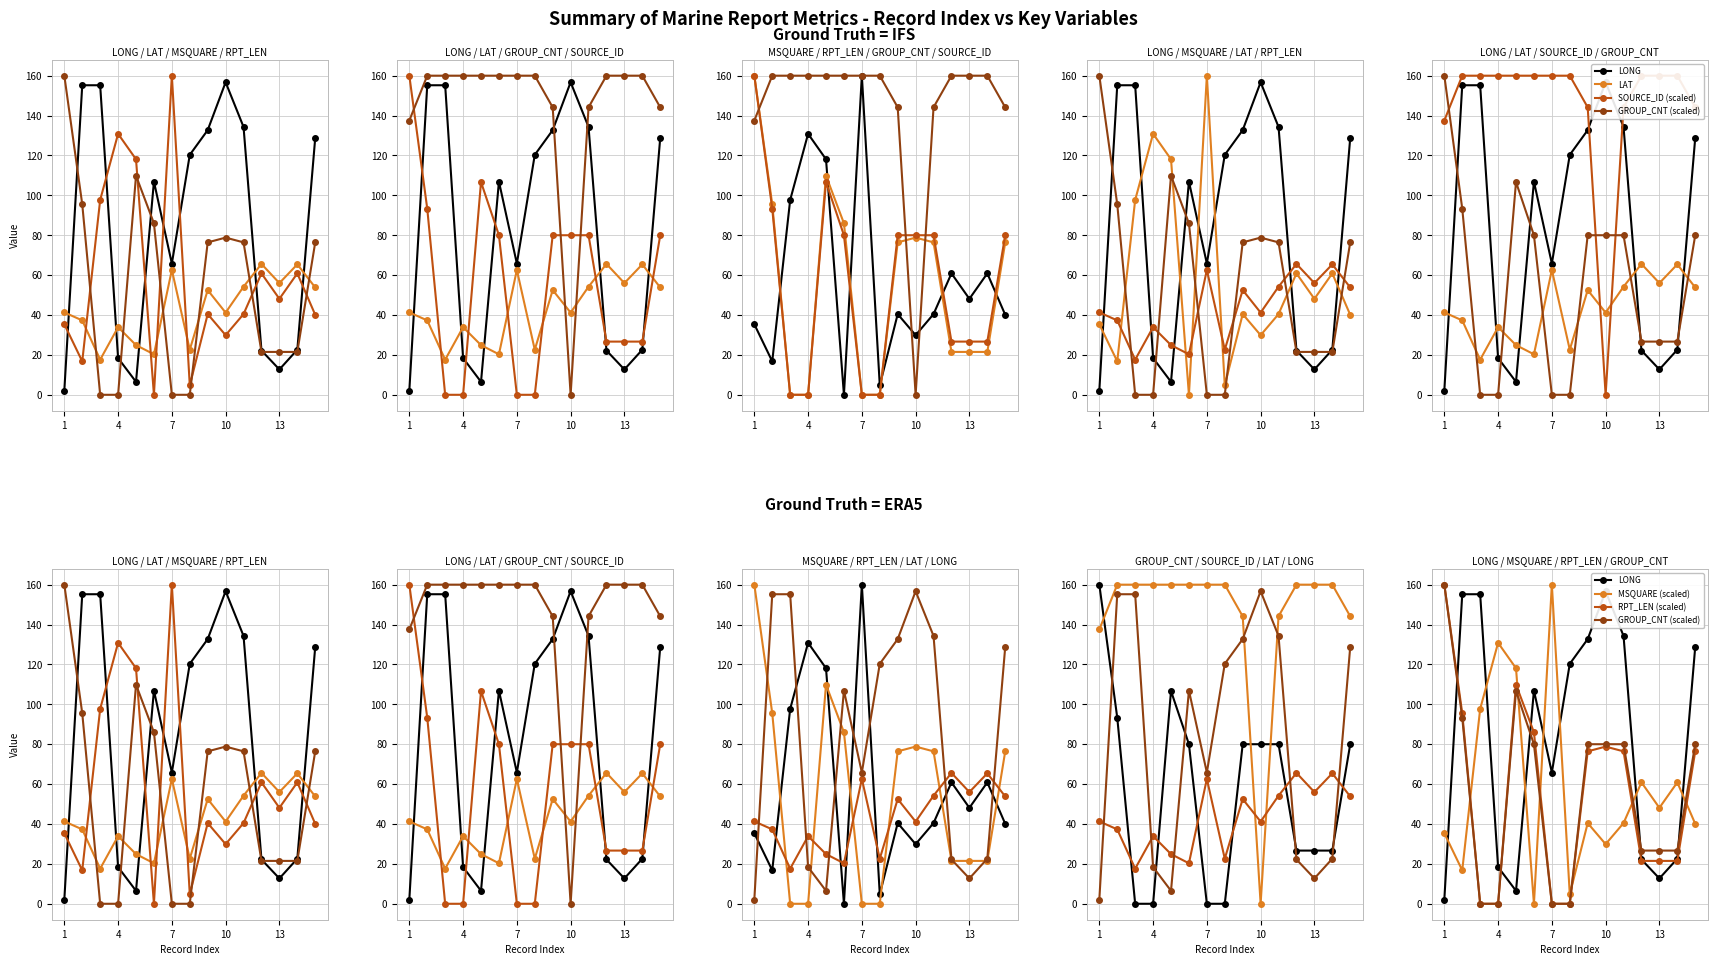

Which series ends up on top after the final intersection of SOURCE_ID (scaled) and LONG?

SOURCE_ID (scaled)